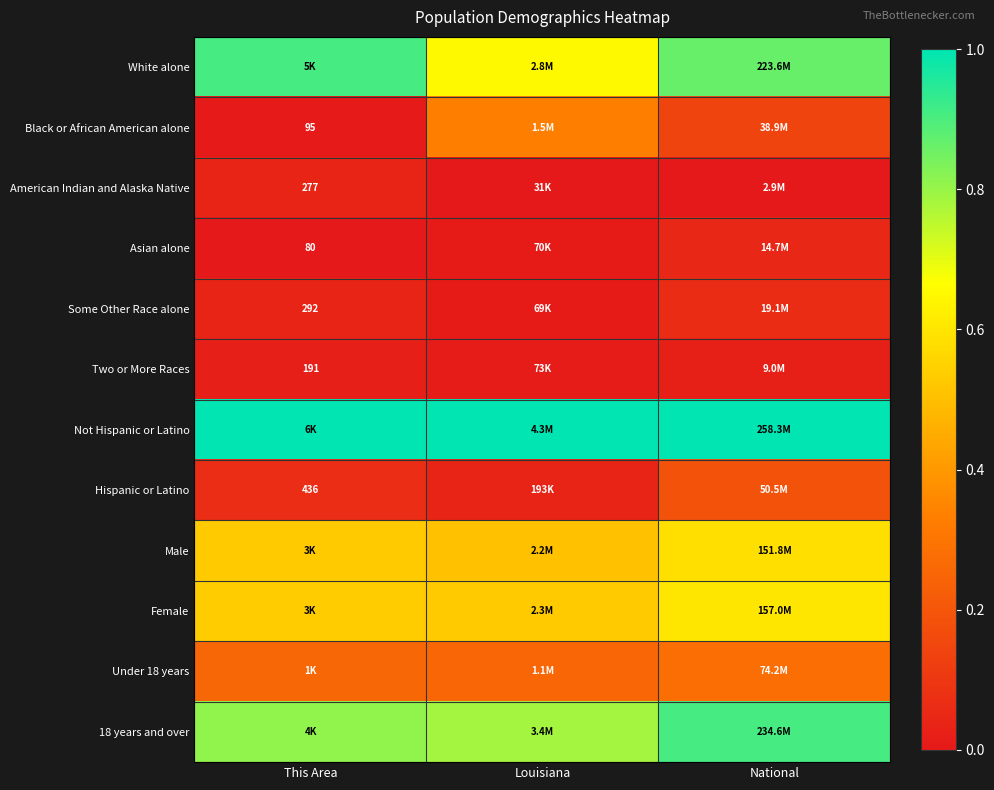

Is it true that White alone equals 0.9 at Louisiana?

False